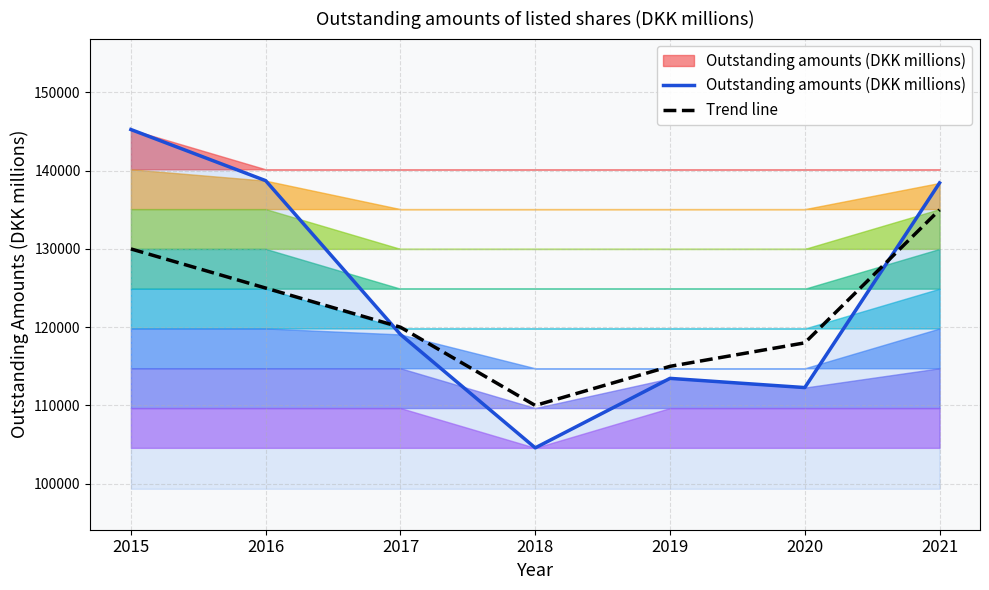

Which series has the largest total across all categories?

Outstanding amounts (DKK millions)